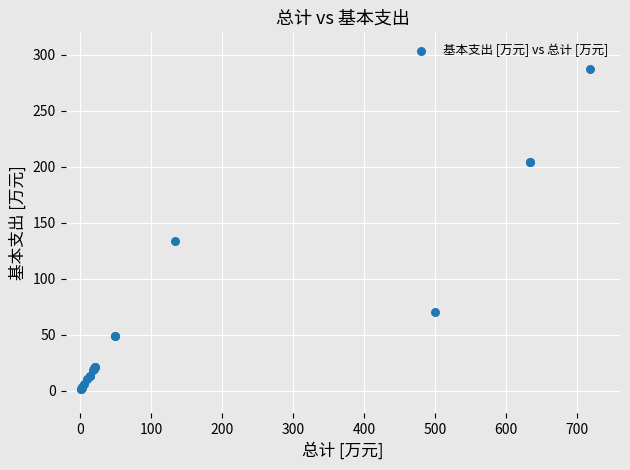

What Y value in the scatter plot is closest to 144?

133.9